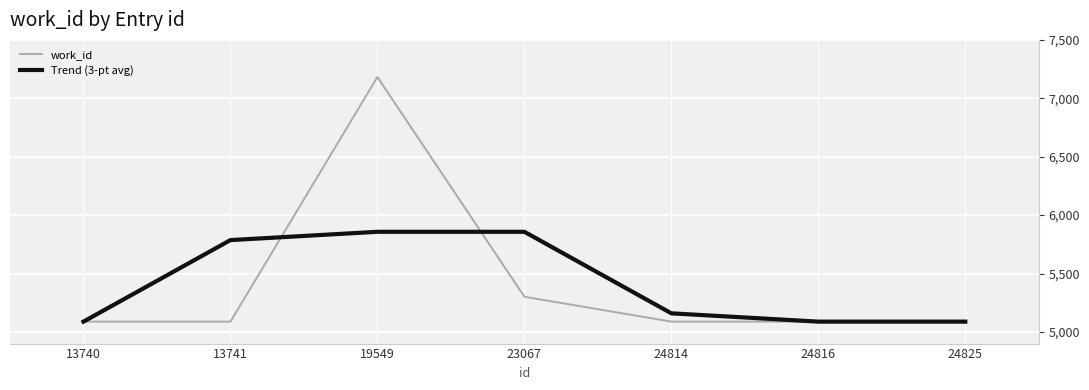

Reading right to left, what are all the values shown in this chart?

work_id: 24825=5088	24816=5088	24814=5088	23067=5301	19549=7182	13741=5088	13740=5088
Trend (3-pt avg): 24825=5088	24816=5088	24814=5159	23067=5857	19549=5857	13741=5786	13740=5088